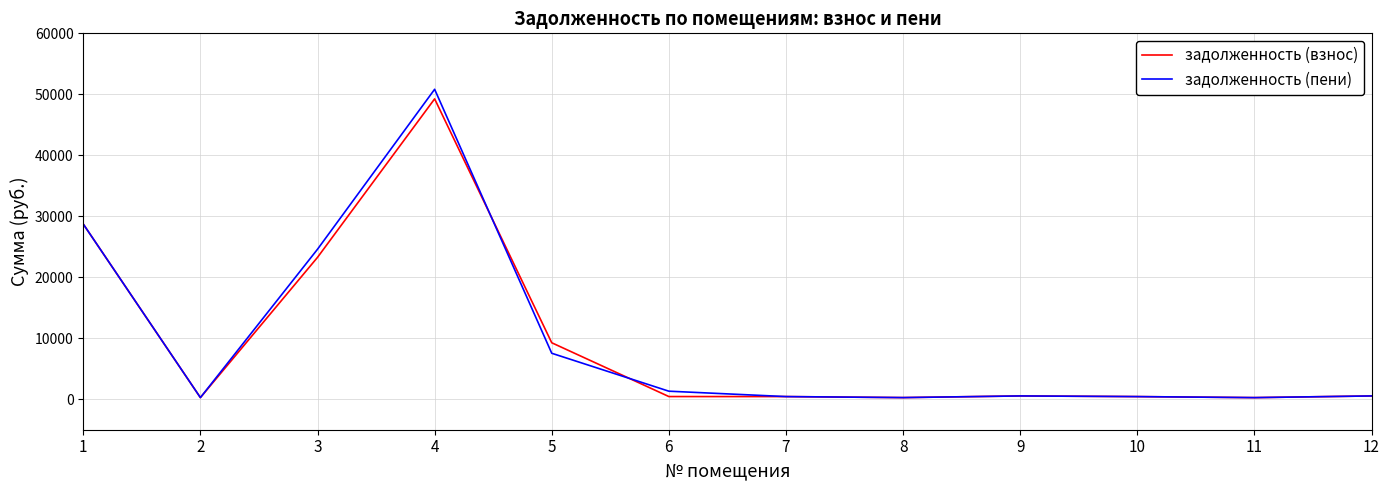

At which category is the sum across all series the highest?

4